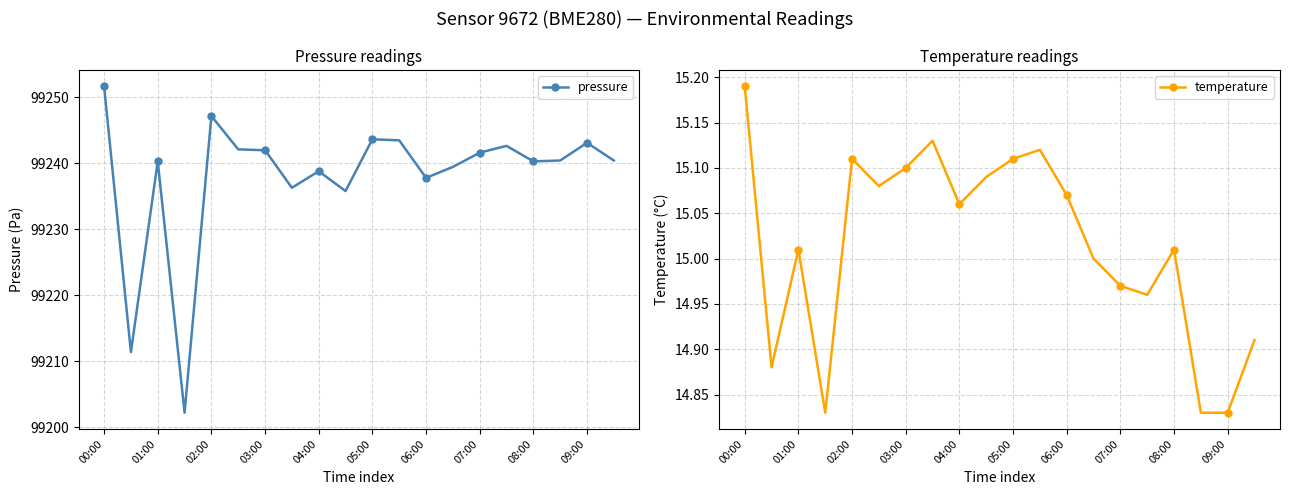

True or false: pressure has more than 2 interior local peaks.

True